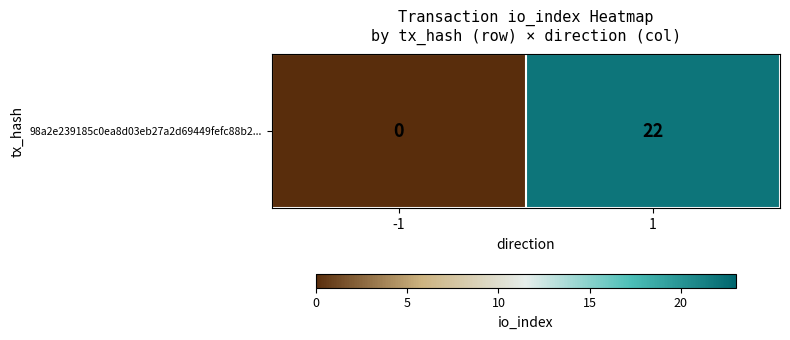

Between -1 and 1, which is larger?

1